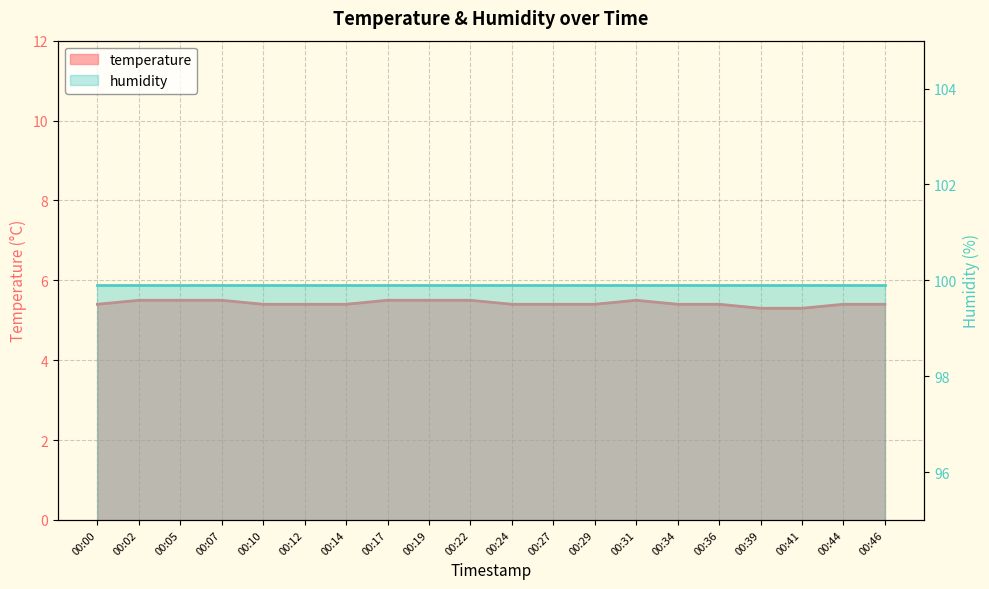

What is the value of the 13th point from the left?

5.4